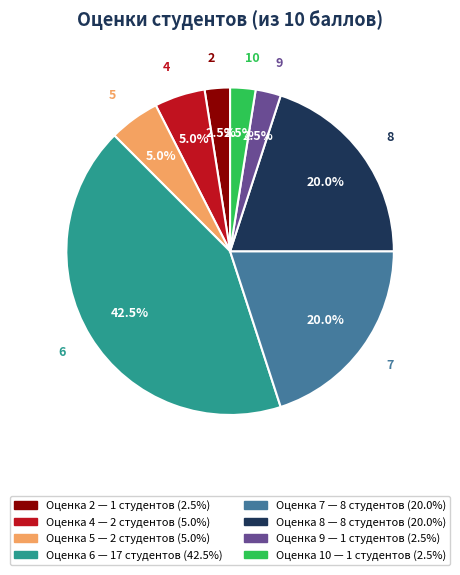

Is there a majority slice in this chart?

No